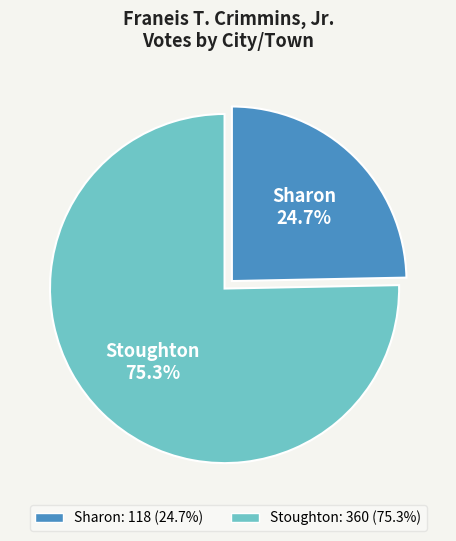

Rank the categories by value from highest to lowest.

Stoughton, Sharon